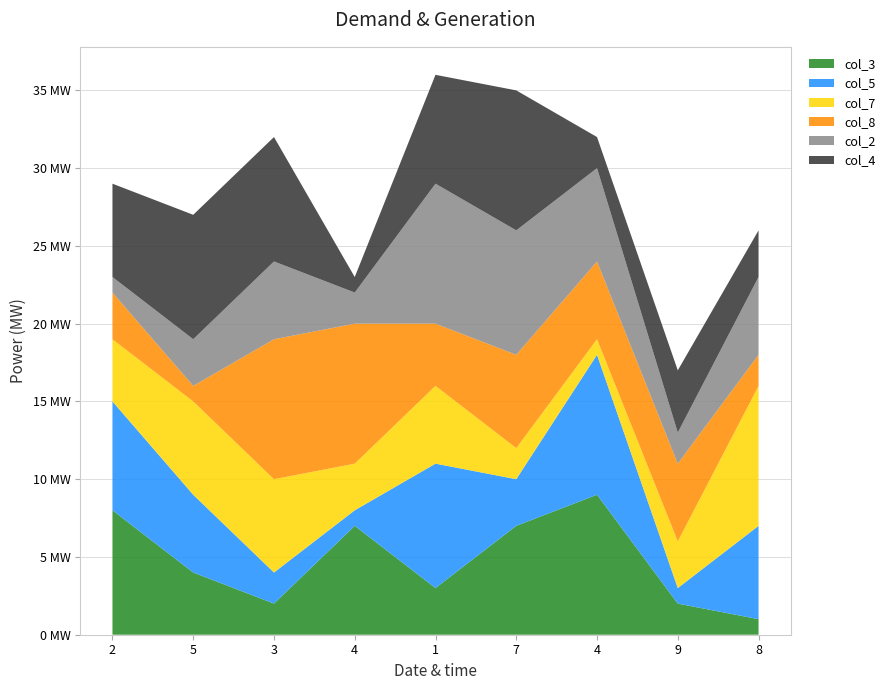

Reading left to right, what are all the values shown in this chart?

col_3: 2=8	5=4	3=2	4=7	1=3	7=7	4=9	9=2	8=1
col_5: 2=7	5=5	3=2	4=1	1=8	7=3	4=9	9=1	8=6
col_7: 2=4	5=6	3=6	4=3	1=5	7=2	4=1	9=3	8=9
col_8: 2=3	5=1	3=9	4=9	1=4	7=6	4=5	9=5	8=2
col_2: 2=1	5=3	3=5	4=2	1=9	7=8	4=6	9=2	8=5
col_4: 2=6	5=8	3=8	4=1	1=7	7=9	4=2	9=4	8=3